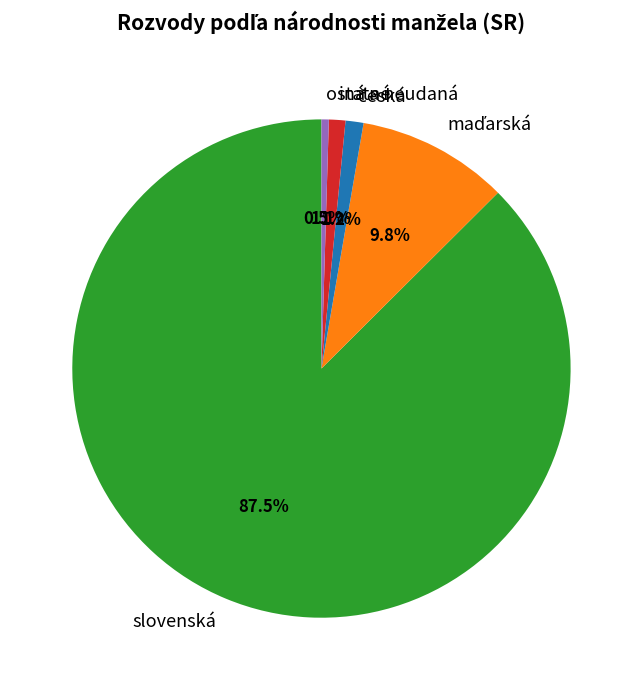

Which category has the biggest portion of the pie?

slovenská